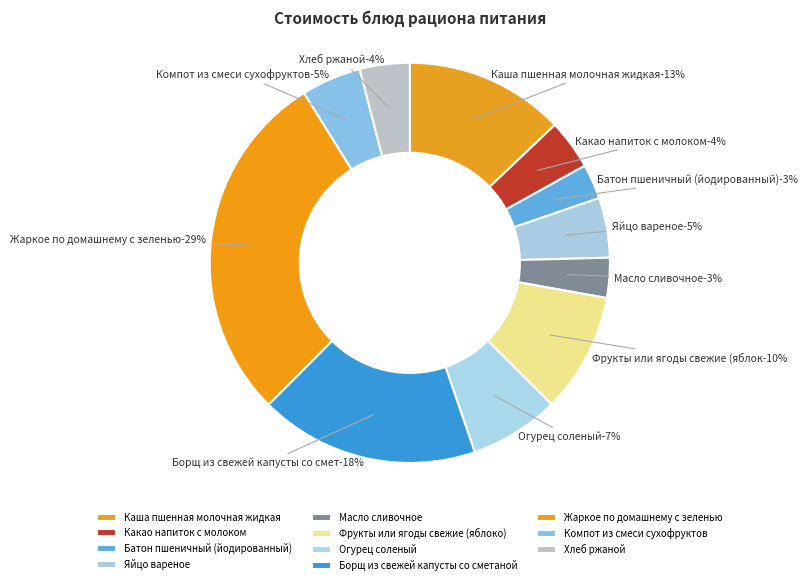

To the nearest percent, what is the difference between the Компот из смеси сухофруктов and Батон пшеничный (йодированный) slice percentages?

2%